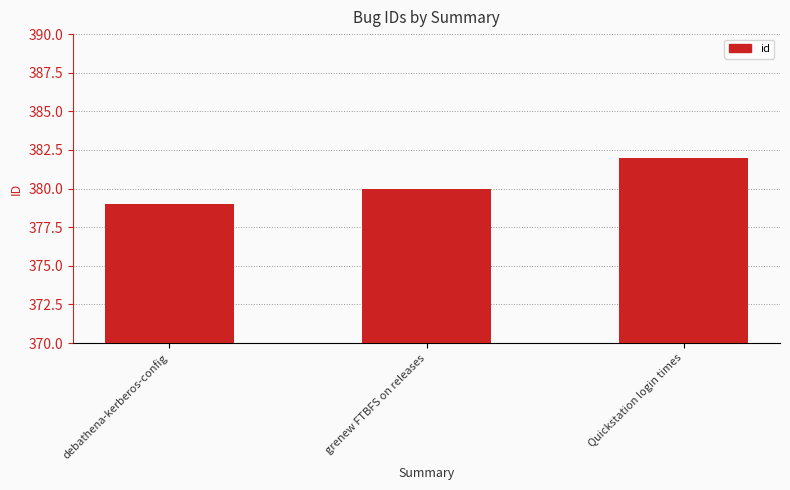

What position from the right is Quickstation login times?

1